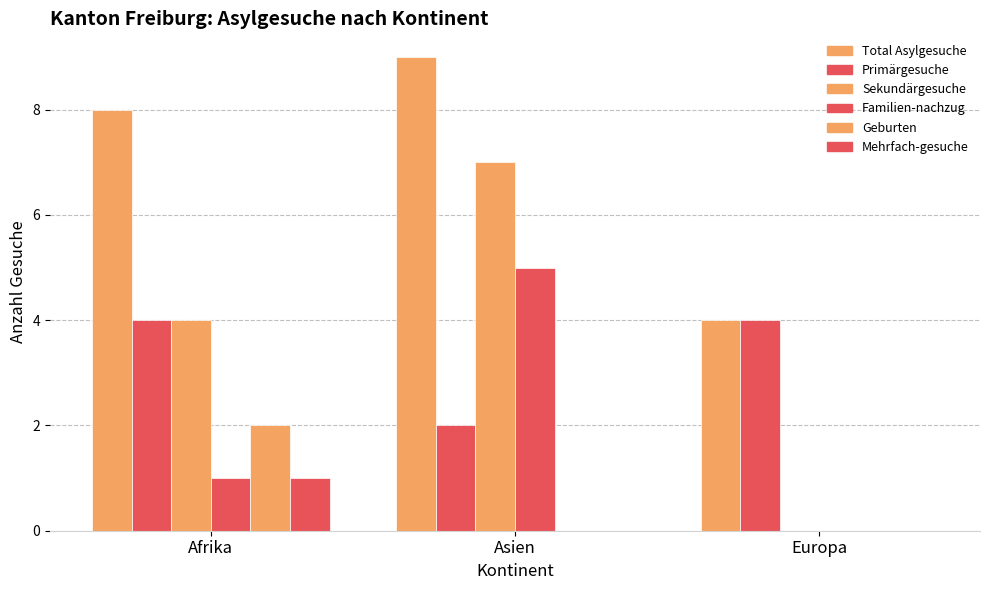

Count the number of categories in the chart.

3